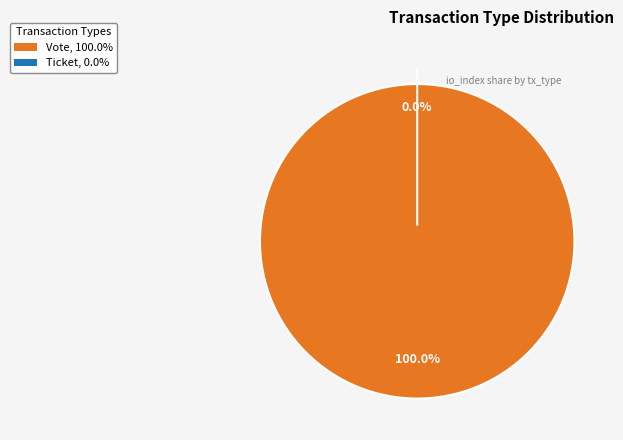

What is the smallest slice in the pie chart?

Ticket